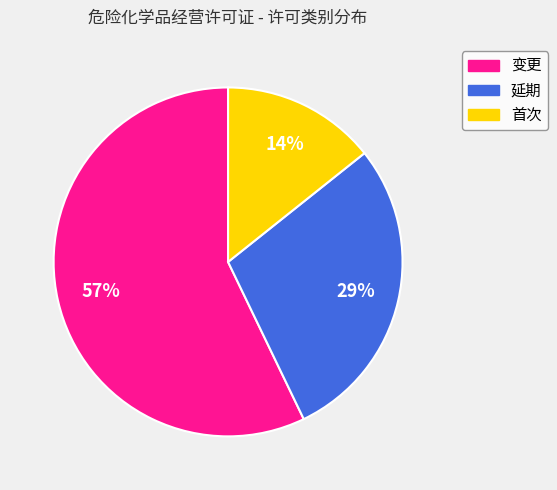

Count the number of slices in the pie.

3